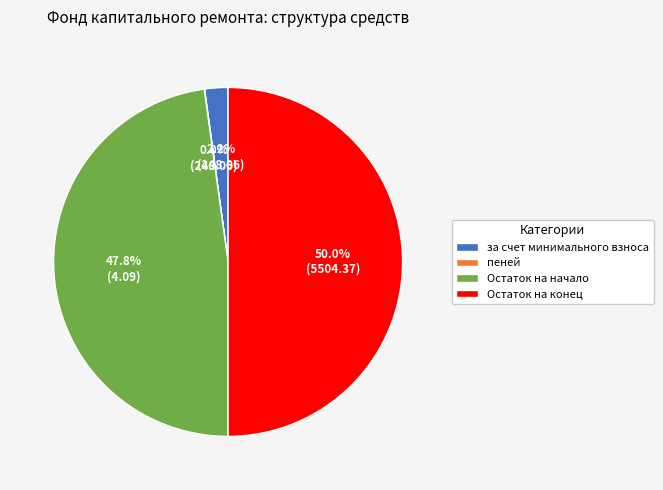

Between Остаток на начало and за счет минимального взноса, which is larger?

Остаток на начало